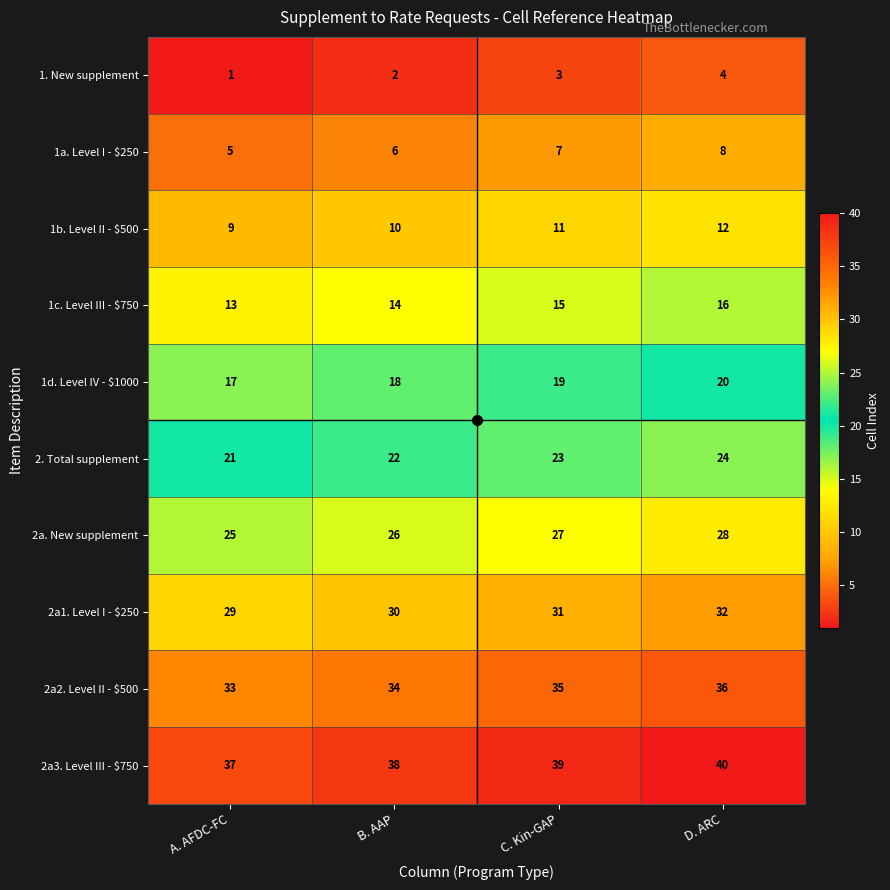

What is the difference between the maximum and minimum values in the 2a3. Level III - $750 series?

3